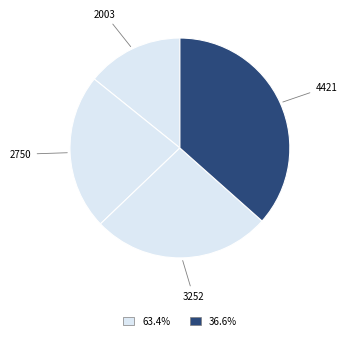

Is there a majority slice in this chart?

No